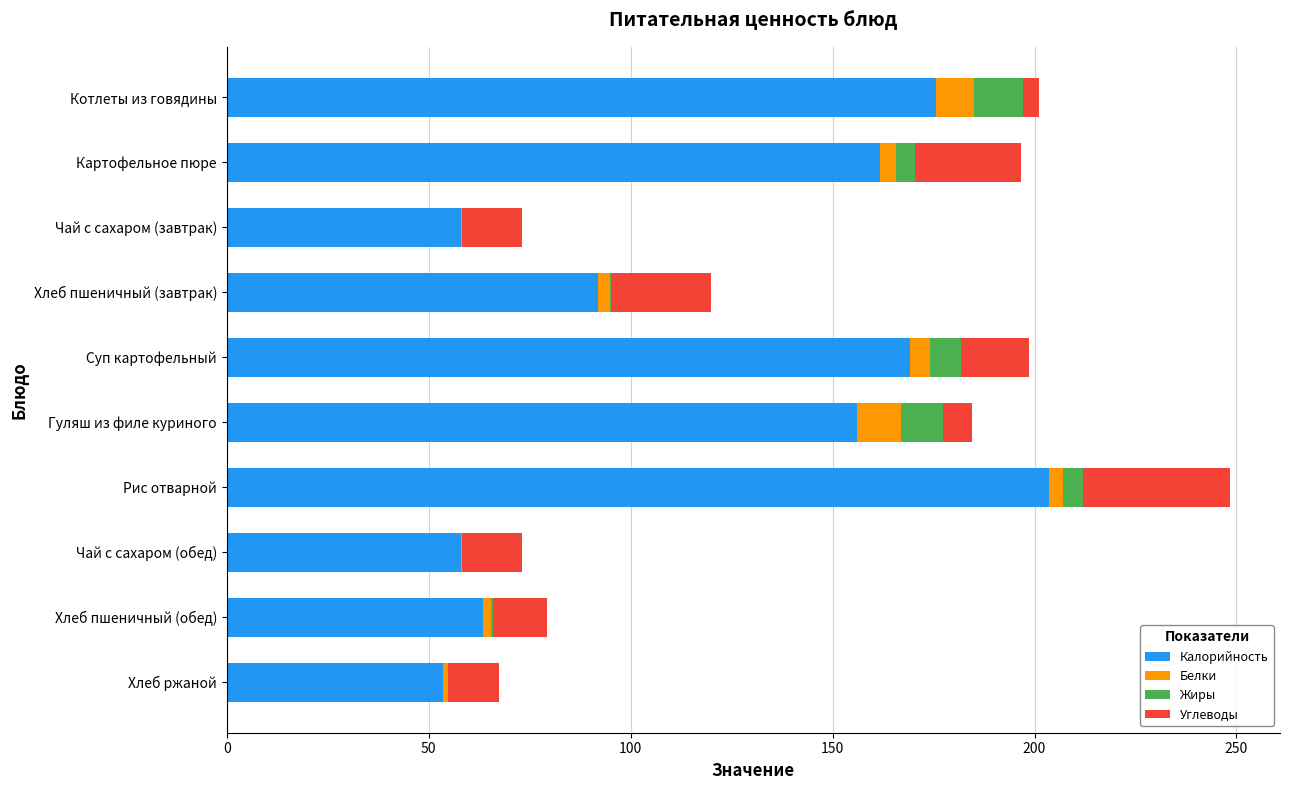

The value of Калорийность at Гуляш из филе куриного is 68.5. True or false?

False